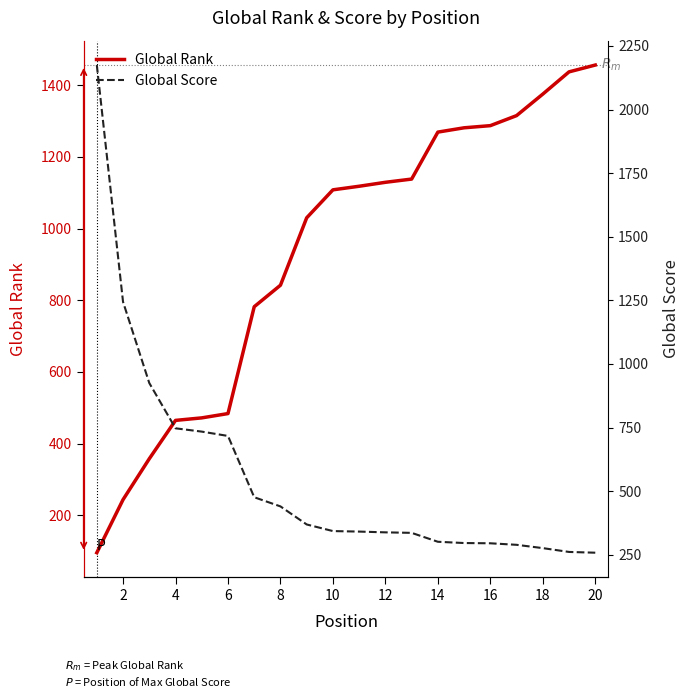

What is the minimum value for Global Rank?

96